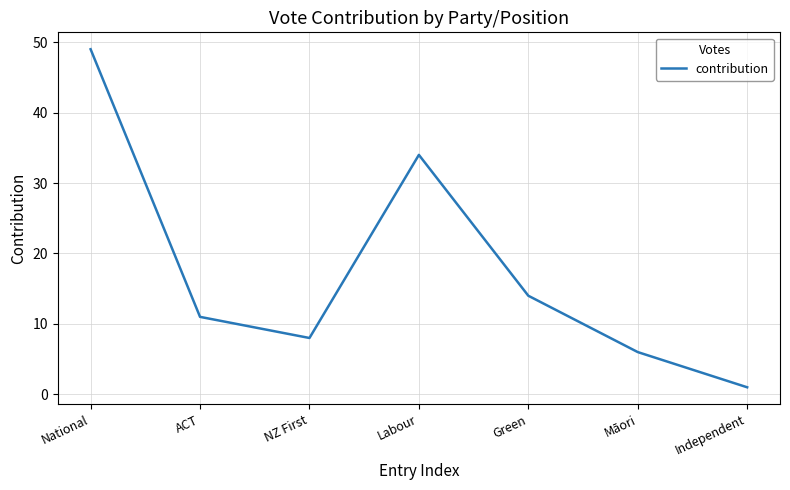

How many distinct data groups are displayed?

1